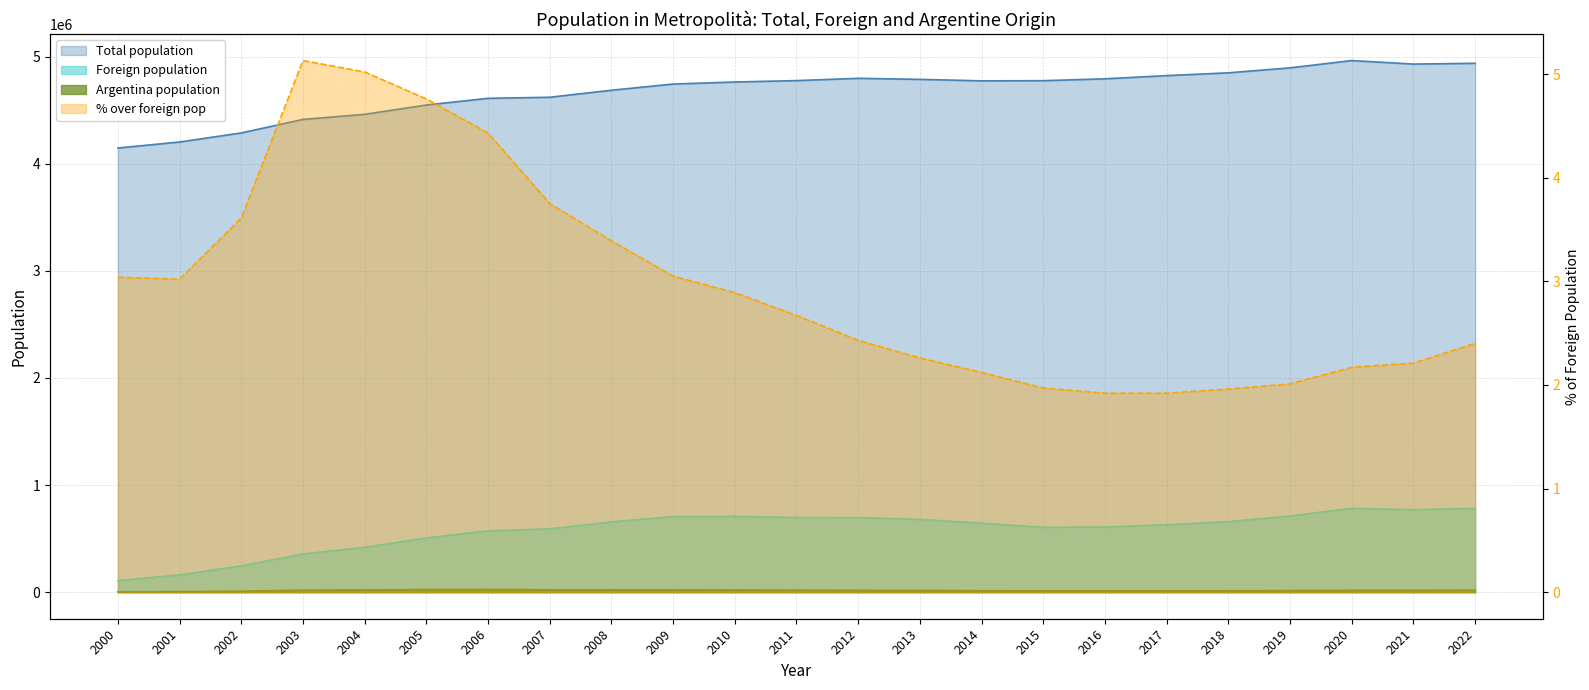

Is the value of Foreign population at 2021 greater than the value of % over foreign pop at 2015?

Yes